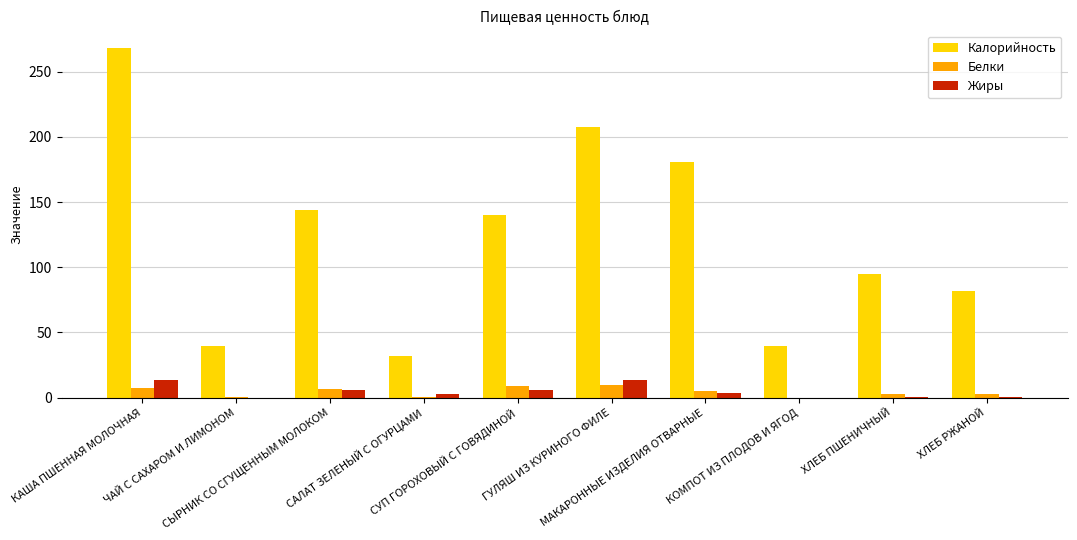

Which series has the largest total across all categories?

Калорийность